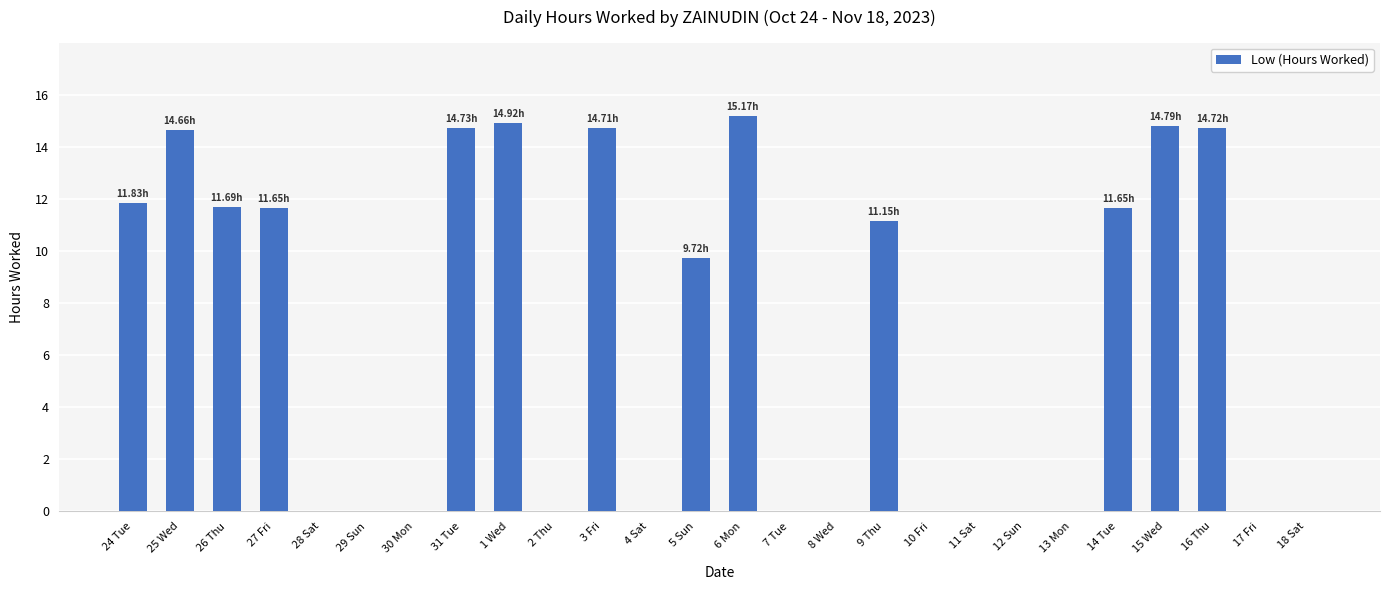

What is the ratio of the value at 16 Thu to the value at 15 Wed?

1.0